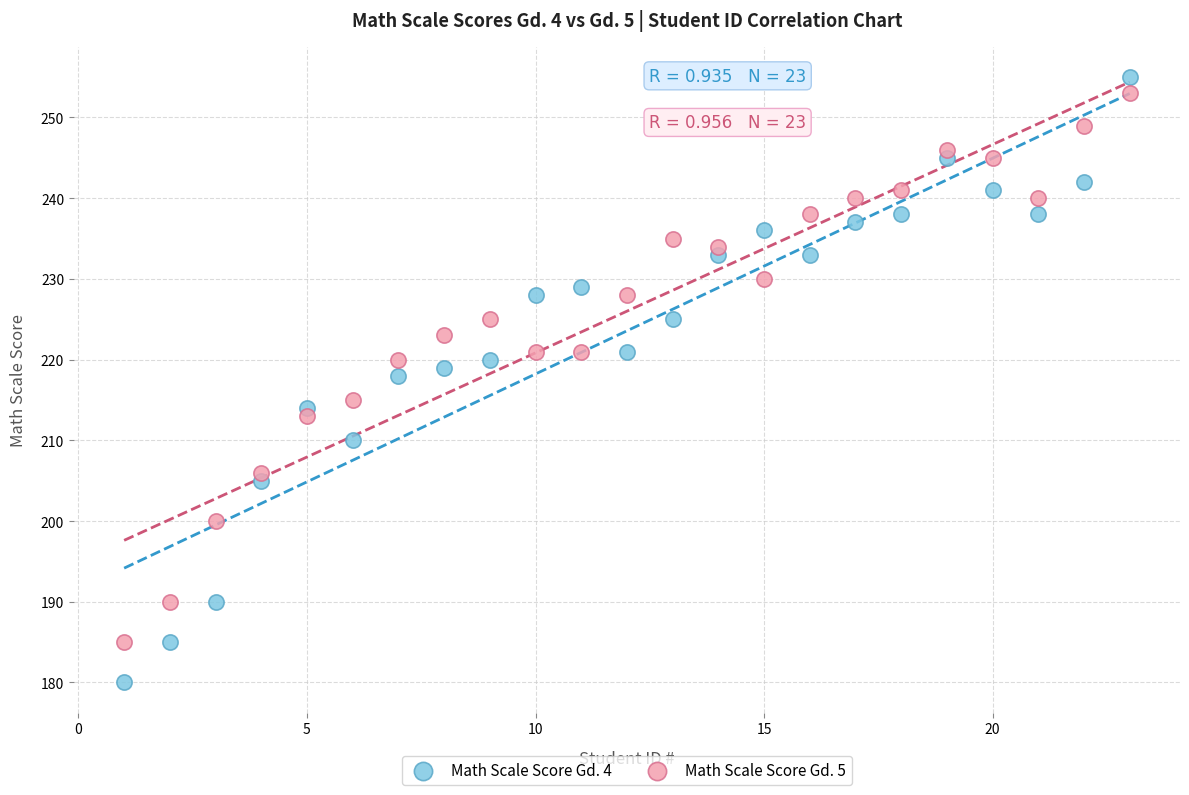

Which series contains the lowest Y value?

Math Scale Score Gd. 4